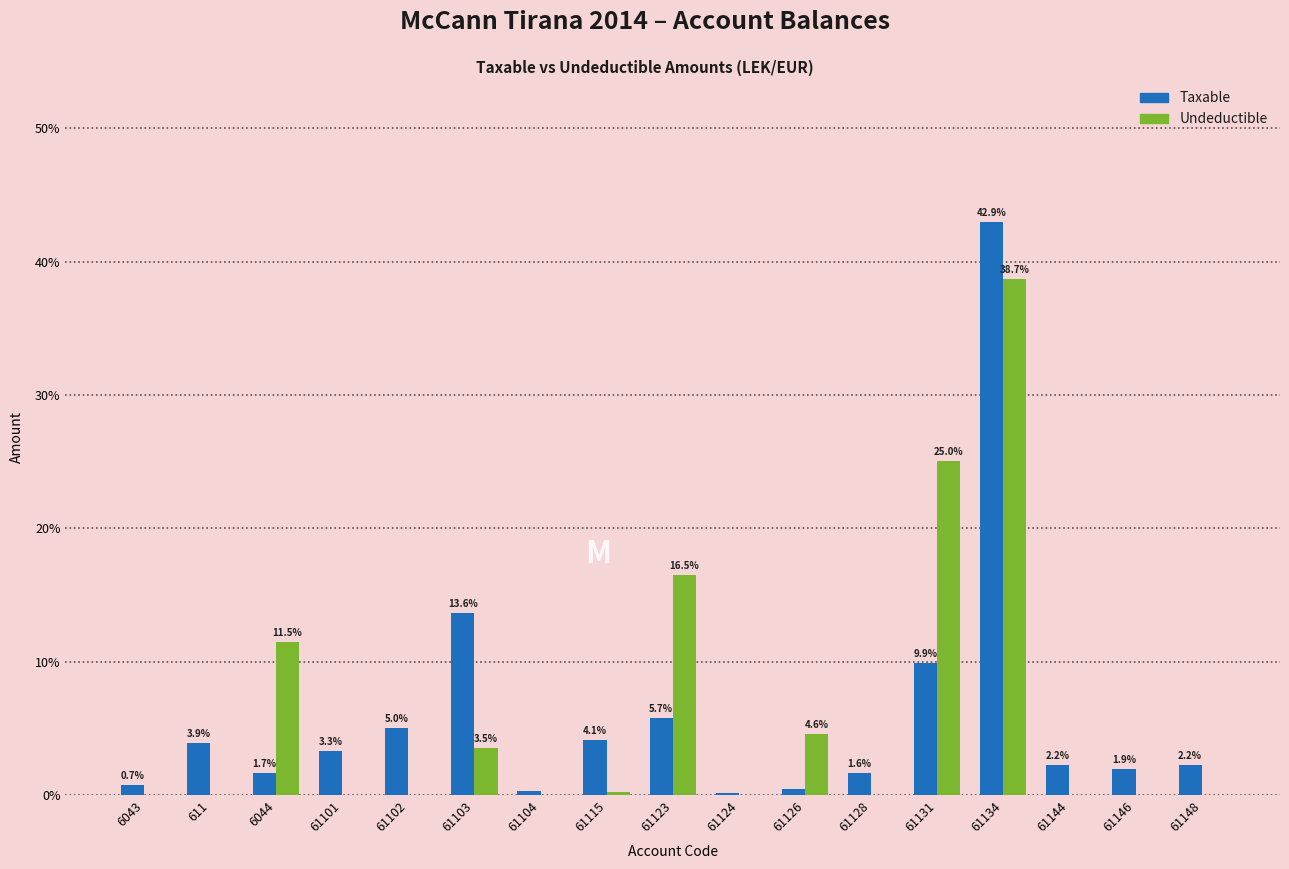

What is the sum of the Taxable values at 61131 and 61124?

10.1